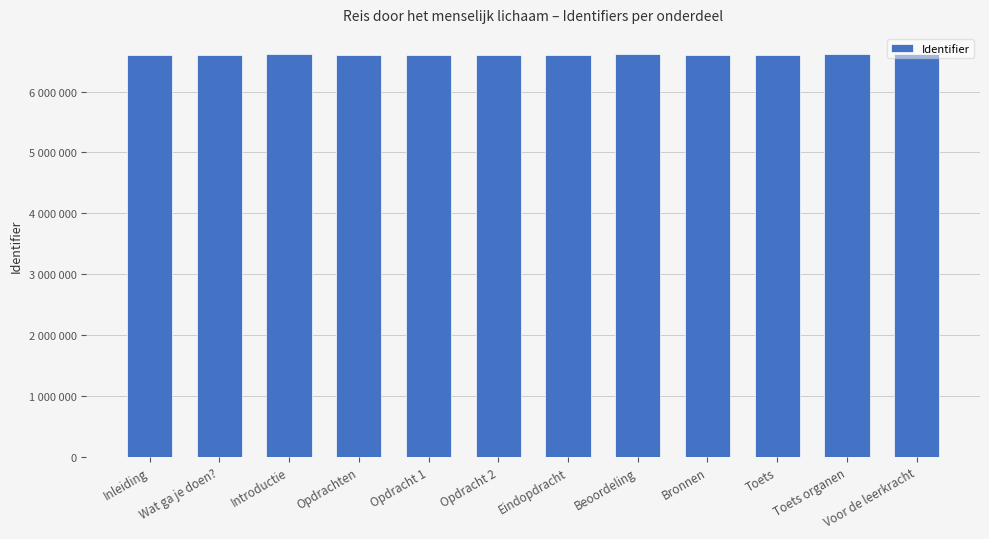

What value does the data have at Toets, to the nearest 50?

6602800